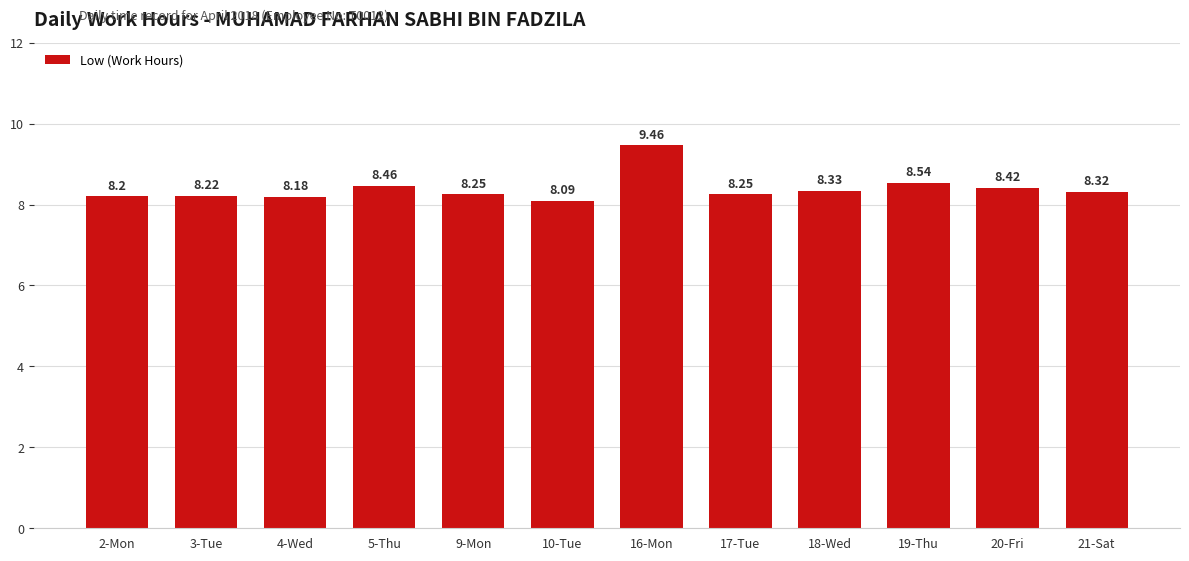

What is the difference between the second highest and second lowest values?

0.4